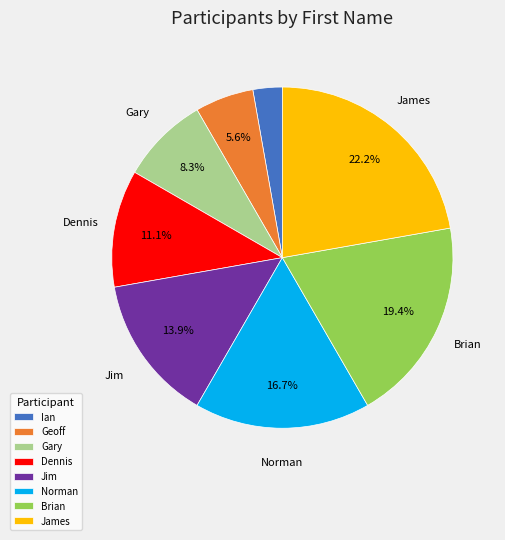

True or false: Ian accounts for 3% of the total.

True